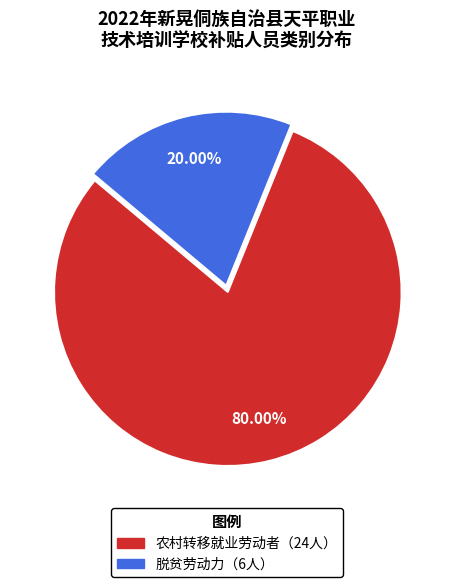

Is there a majority slice in this chart?

Yes